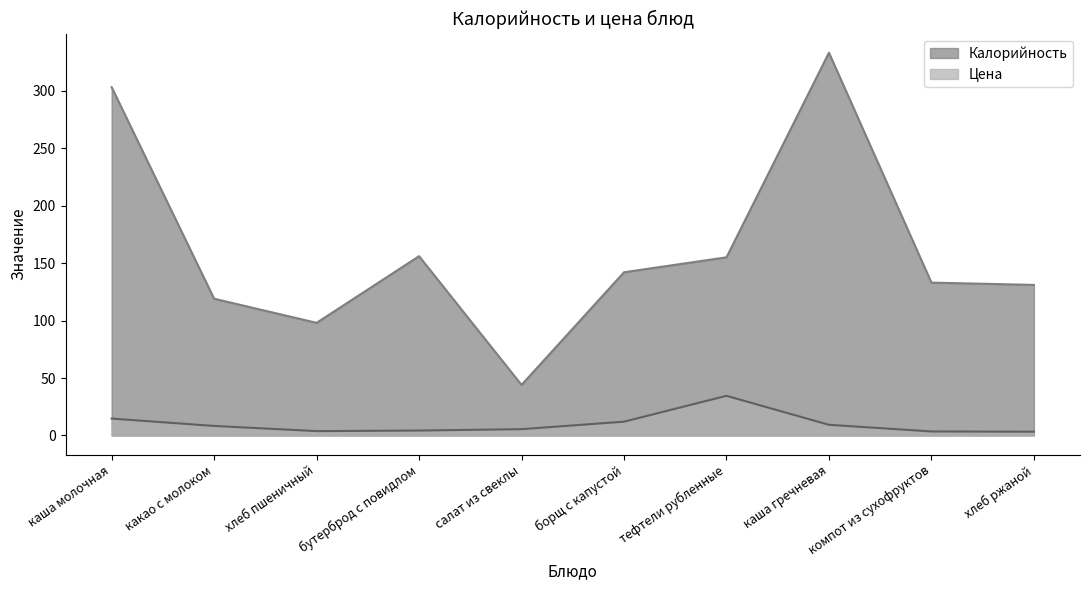

At which category does the chart reach its peak across all series?

каша гречневая